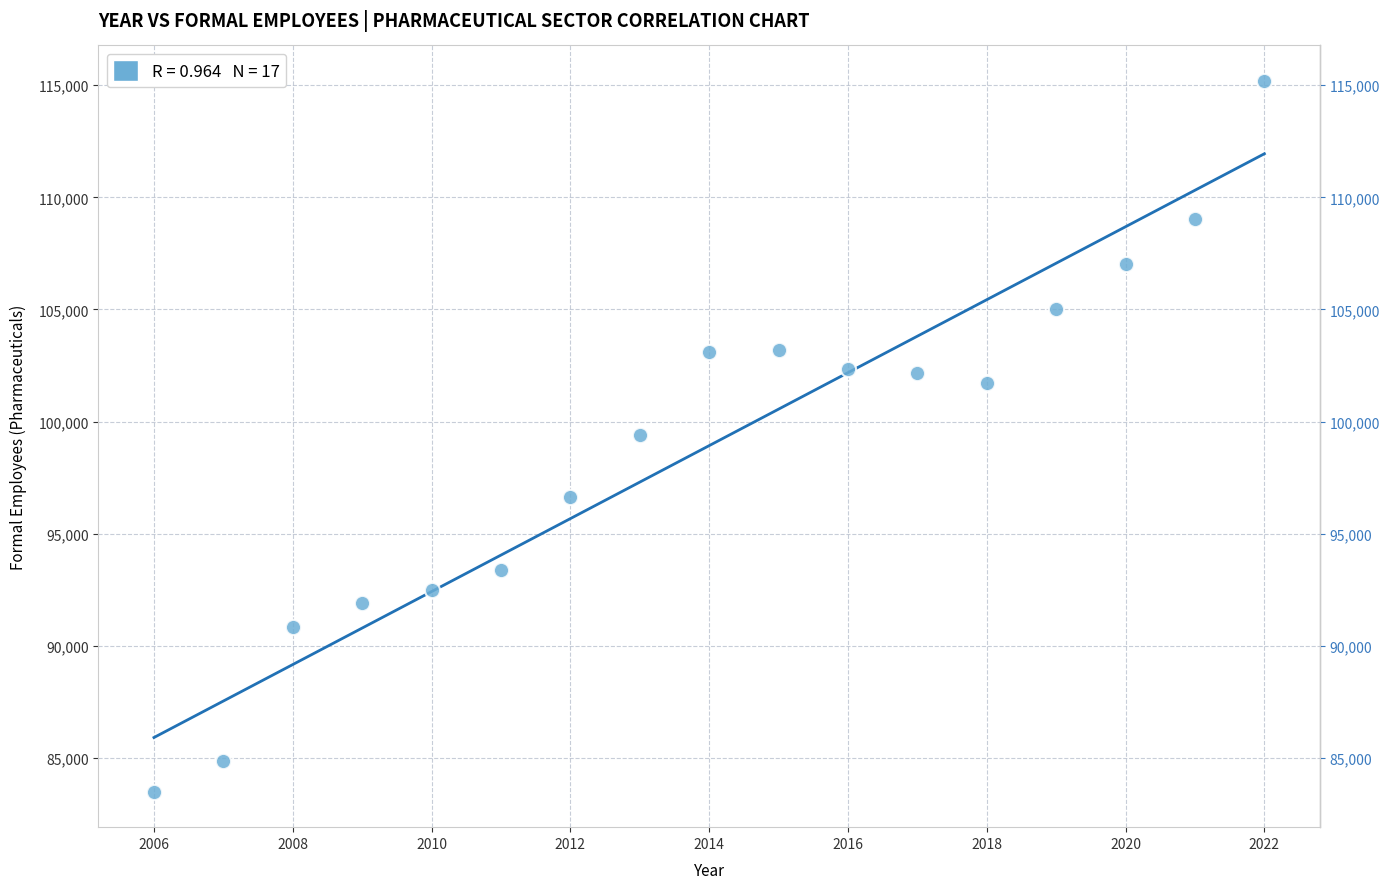

What is the range of X values (max minus min)?

16